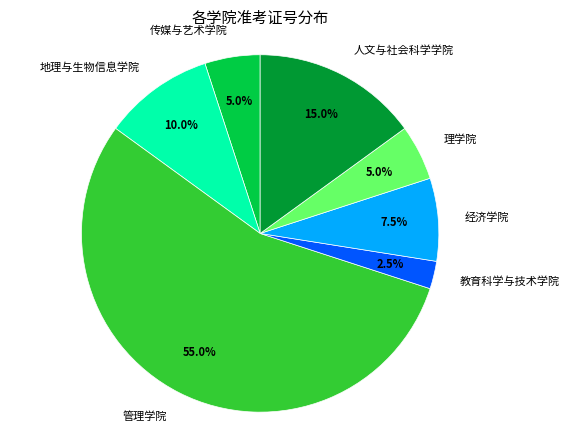

Which slice is the largest?

管理学院